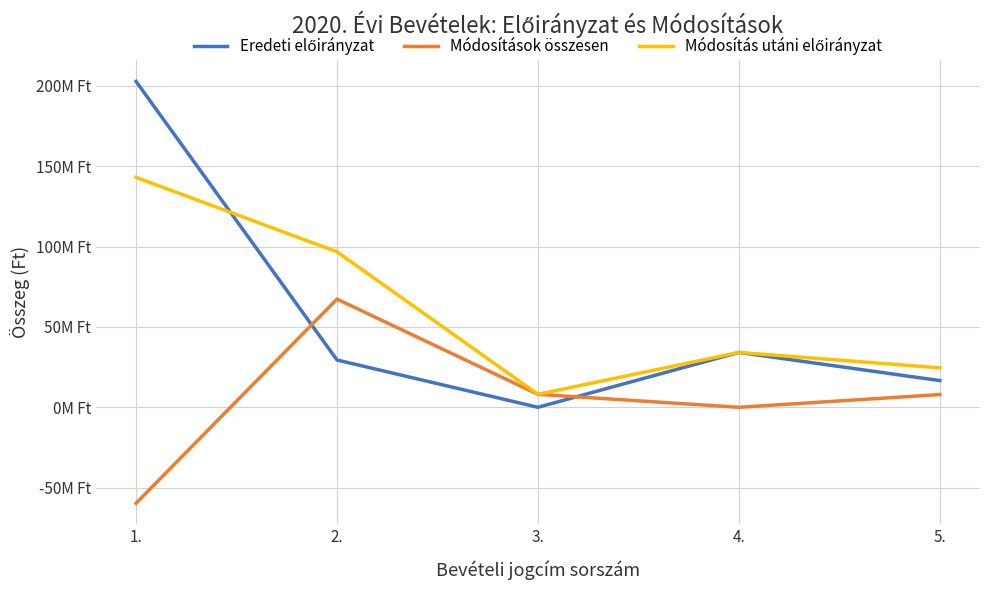

In Módosítások összesen, how many points are lower than both neighbors (excluding endpoints)?

1